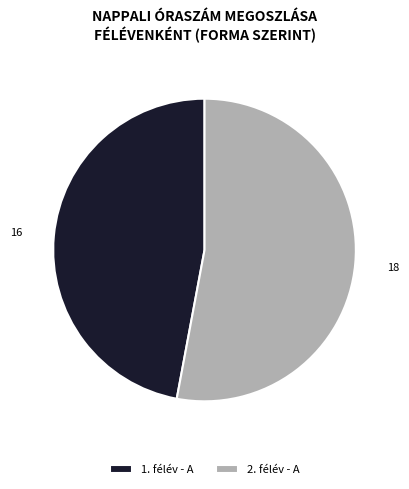

Is the sum of 2. félév - A and 1. félév - A greater than half?

Yes